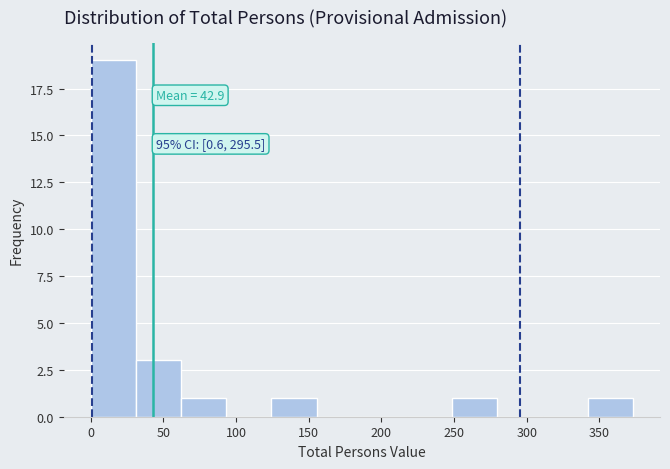

Which range on the x-axis has the tallest bar?

0 to 30